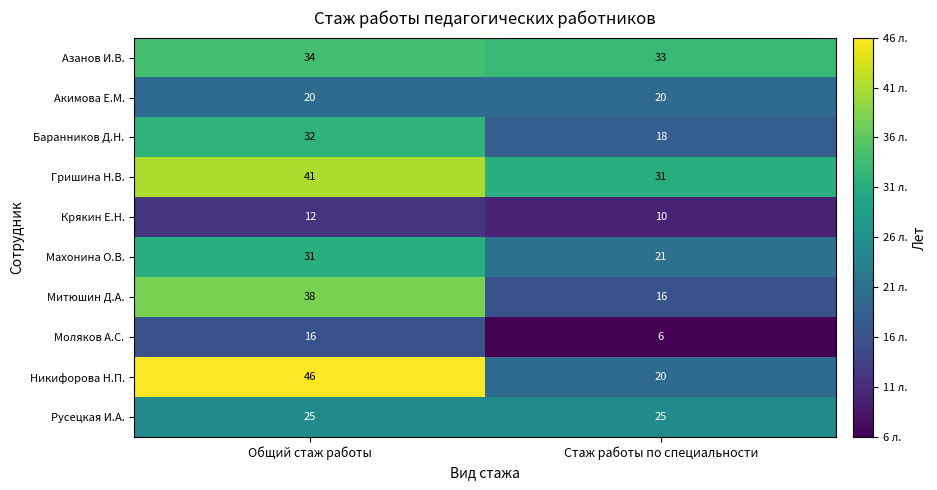

At which category is the sum across all series the highest?

Общий стаж работы